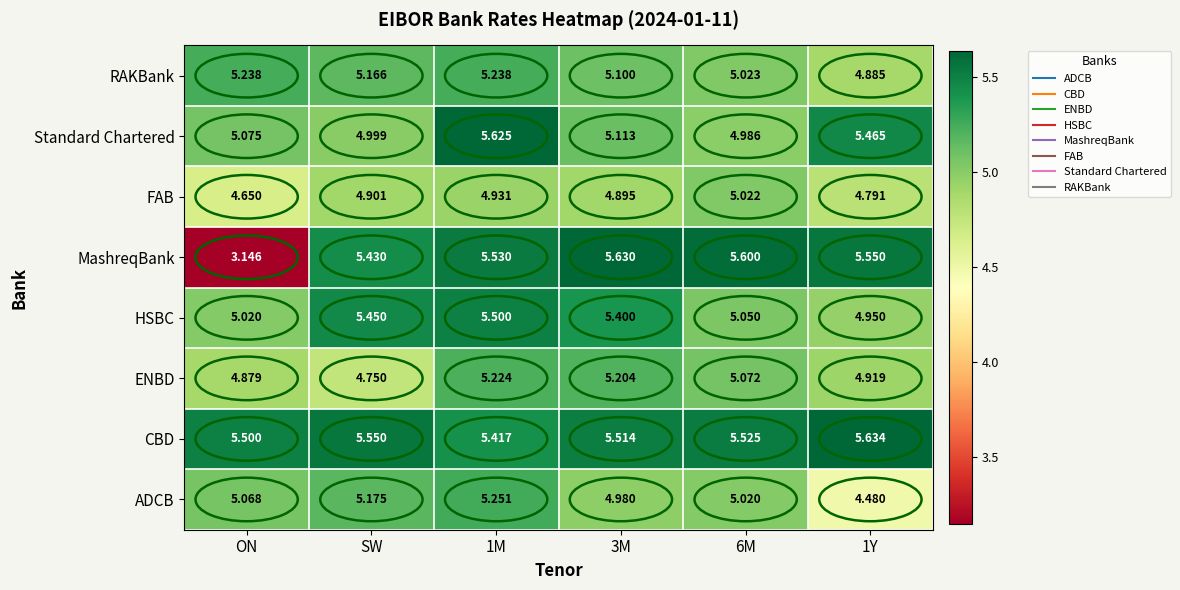

Which series changed the most between 3M and 6M?

HSBC